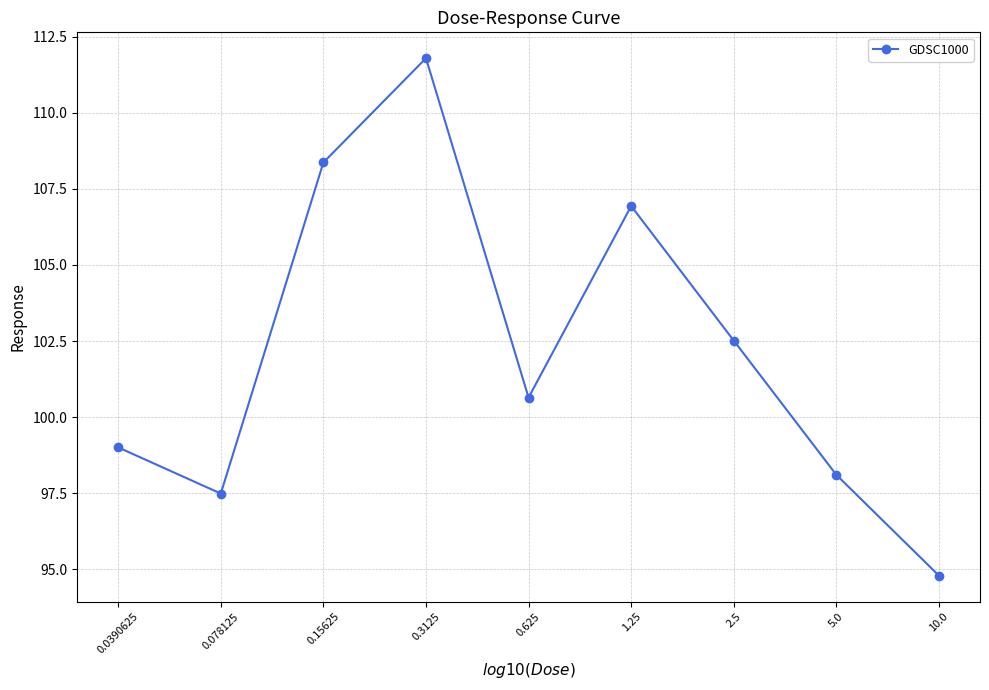

What is the difference between the maximum and minimum values?

17.0